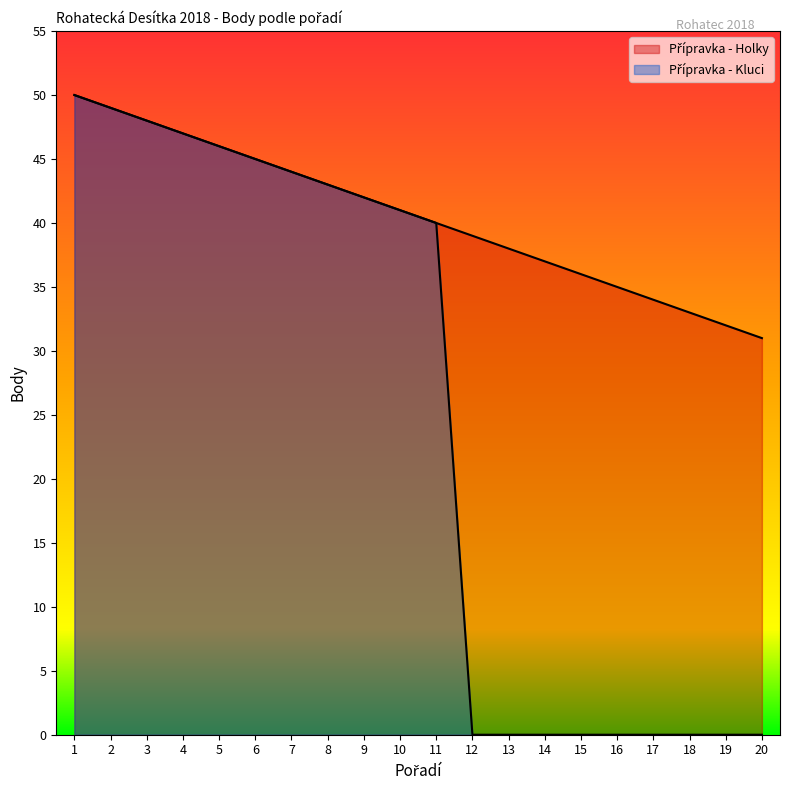

What is the difference between the highest and lowest values at 18?

33